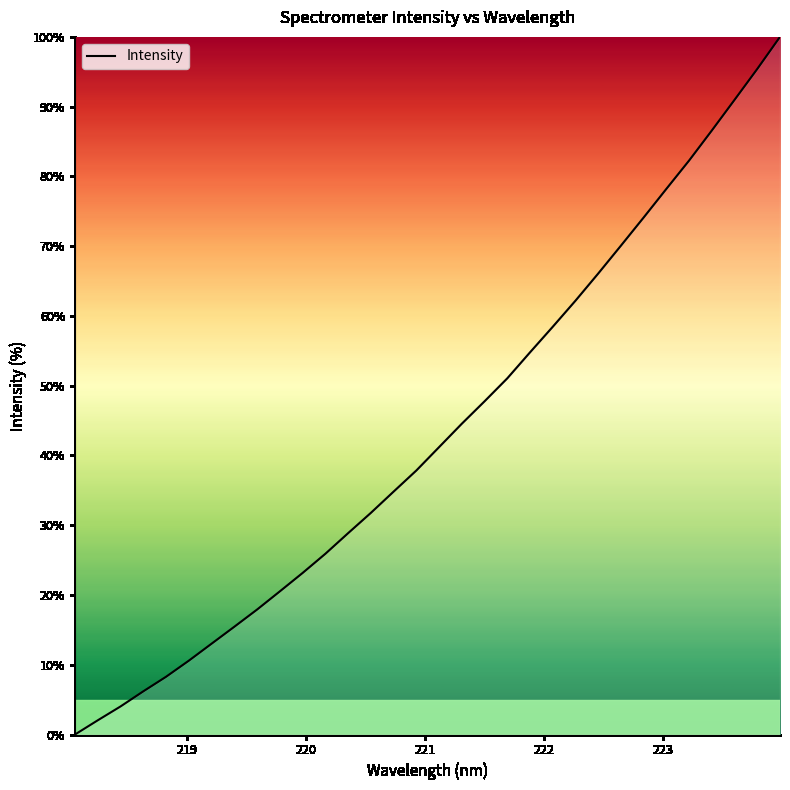

What is the greatest value displayed?

100.0